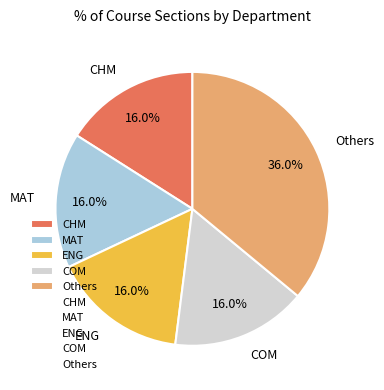

Combined, do MAT and Others account for over 50%?

Yes